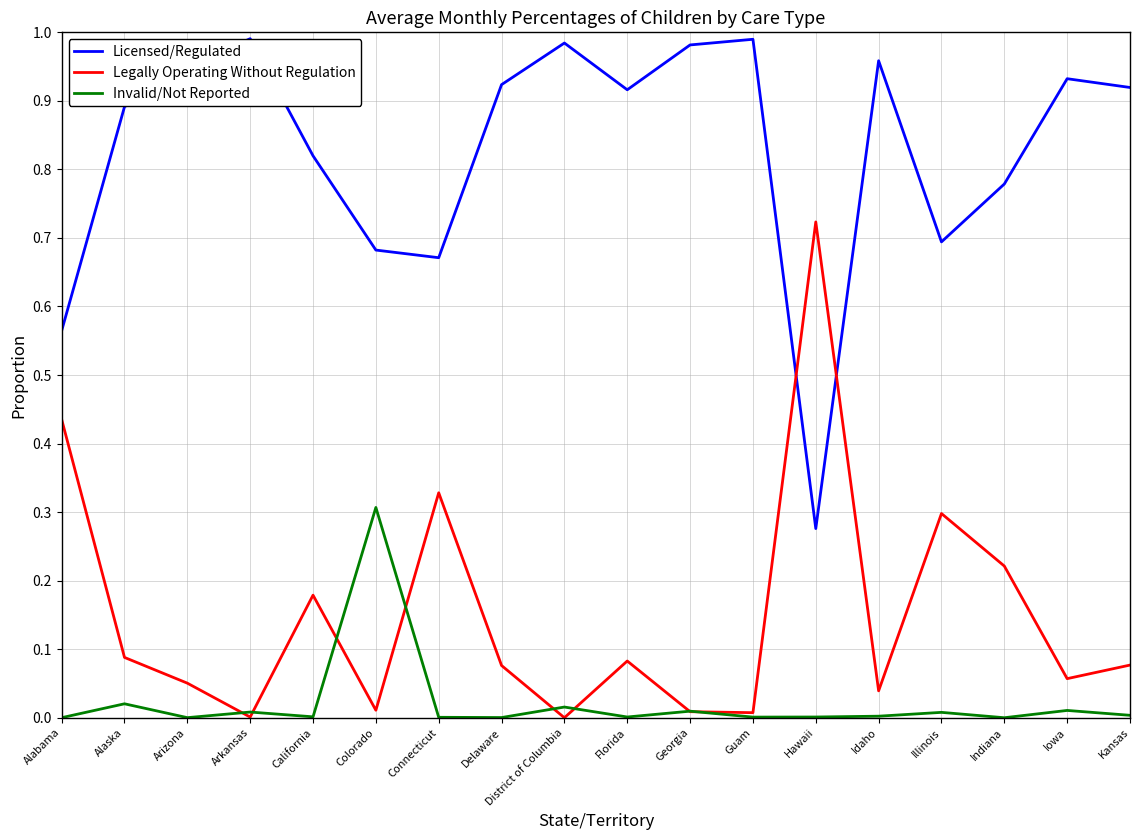

Which series has the largest total across all categories?

Licensed/Regulated